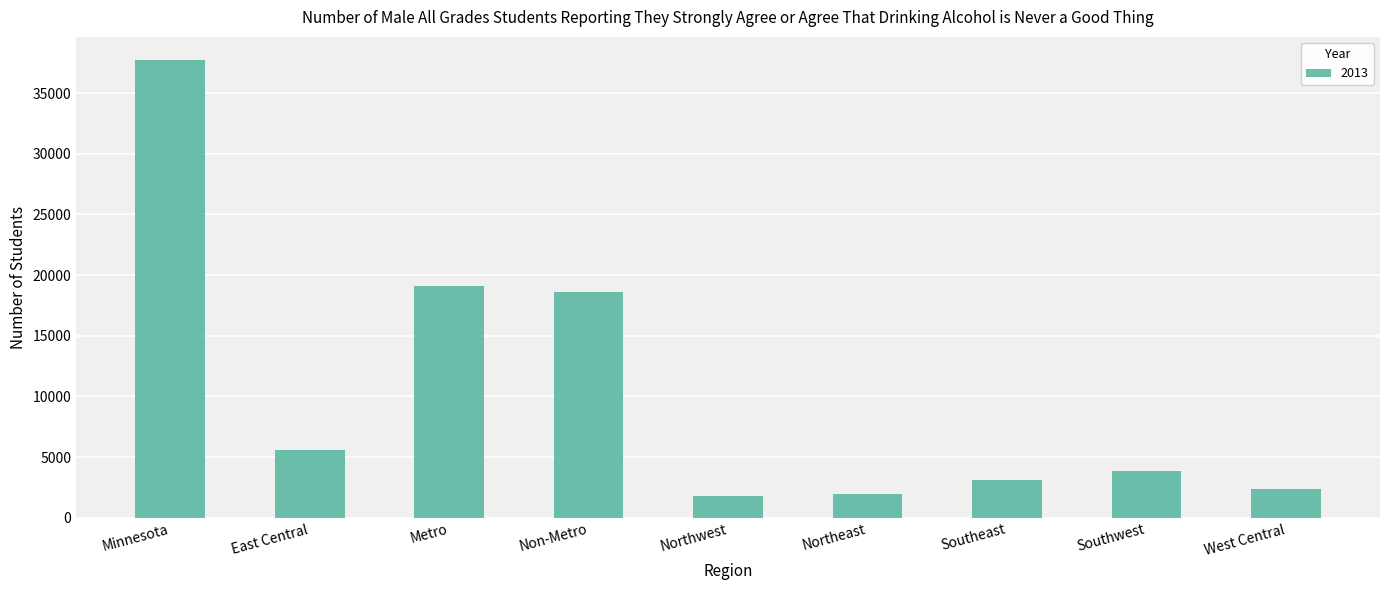

What is the sum of the values at Metro and West Central?

21469